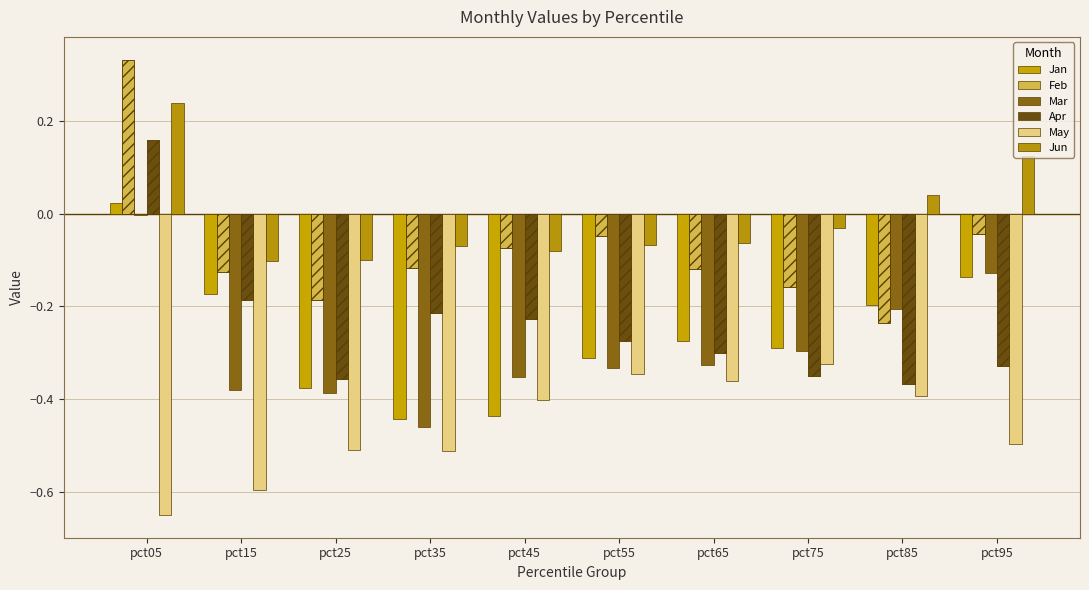

Which series changed the most between pct85 and pct95?

Feb